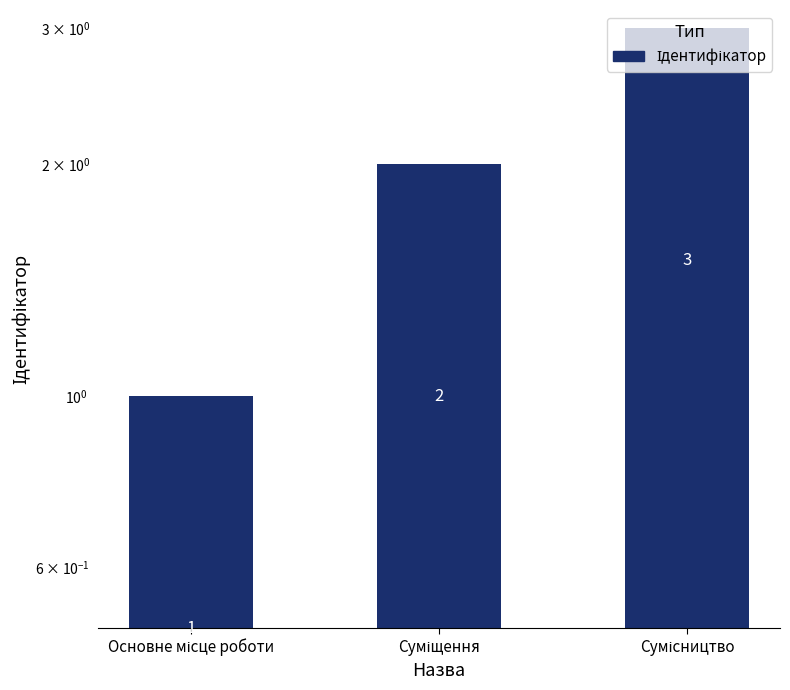

Reading right to left, extract all data points from this chart.

3	2	1